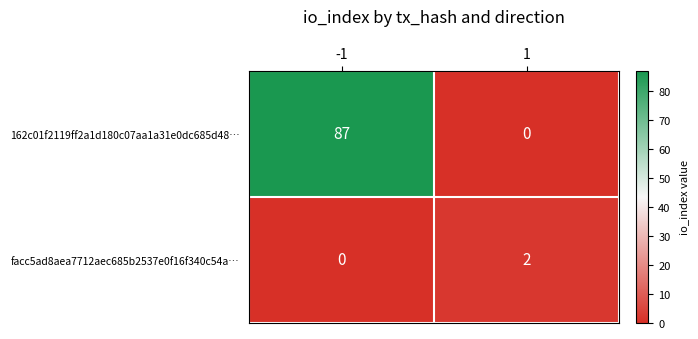

Count the number of data series in this chart.

2